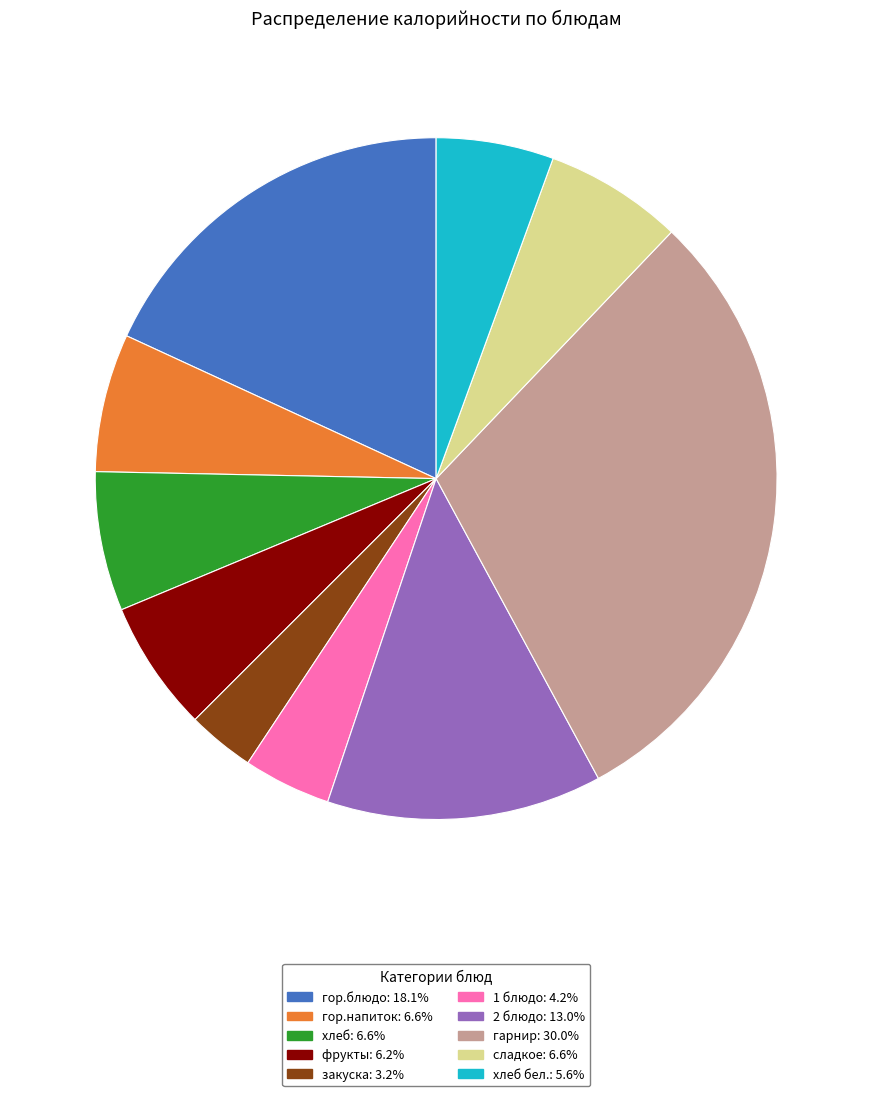

Approximately how many times larger is the value at хлеб: 6.6% compared to сладкое: 6.6%?

1.0